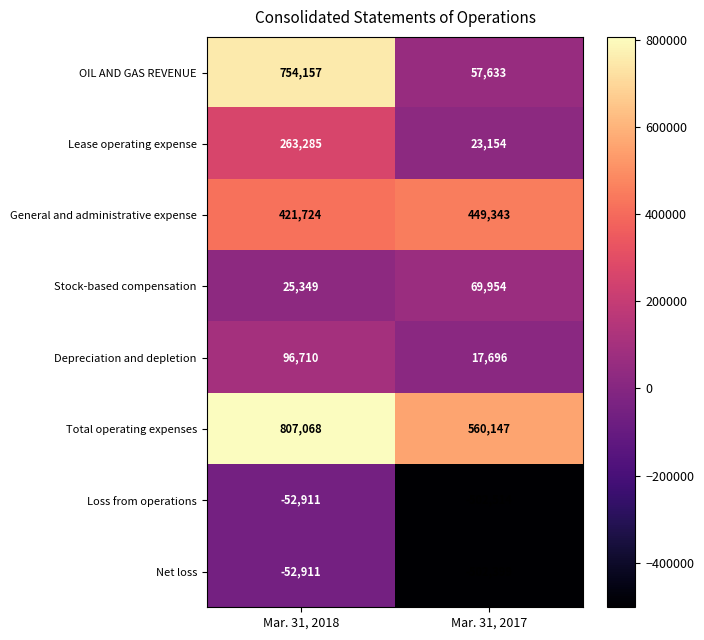

How many series are shown in this chart?

8